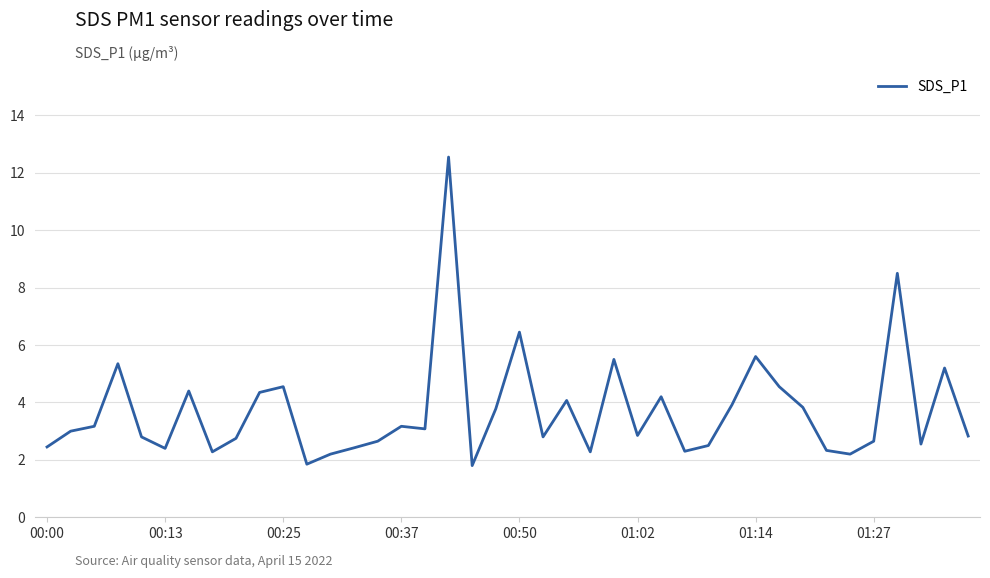

What is the greatest value displayed?

12.6